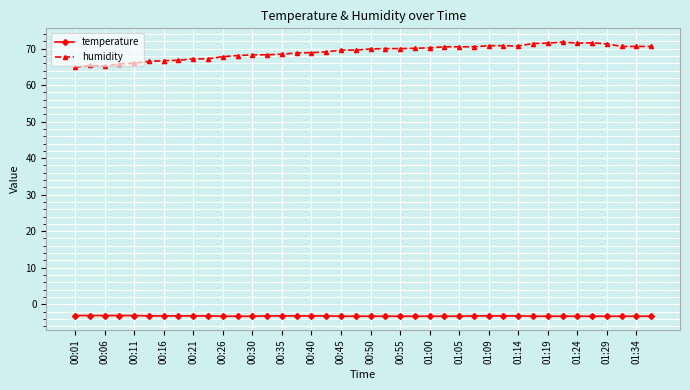

True or false: temperature and humidity intersect in this chart.

False